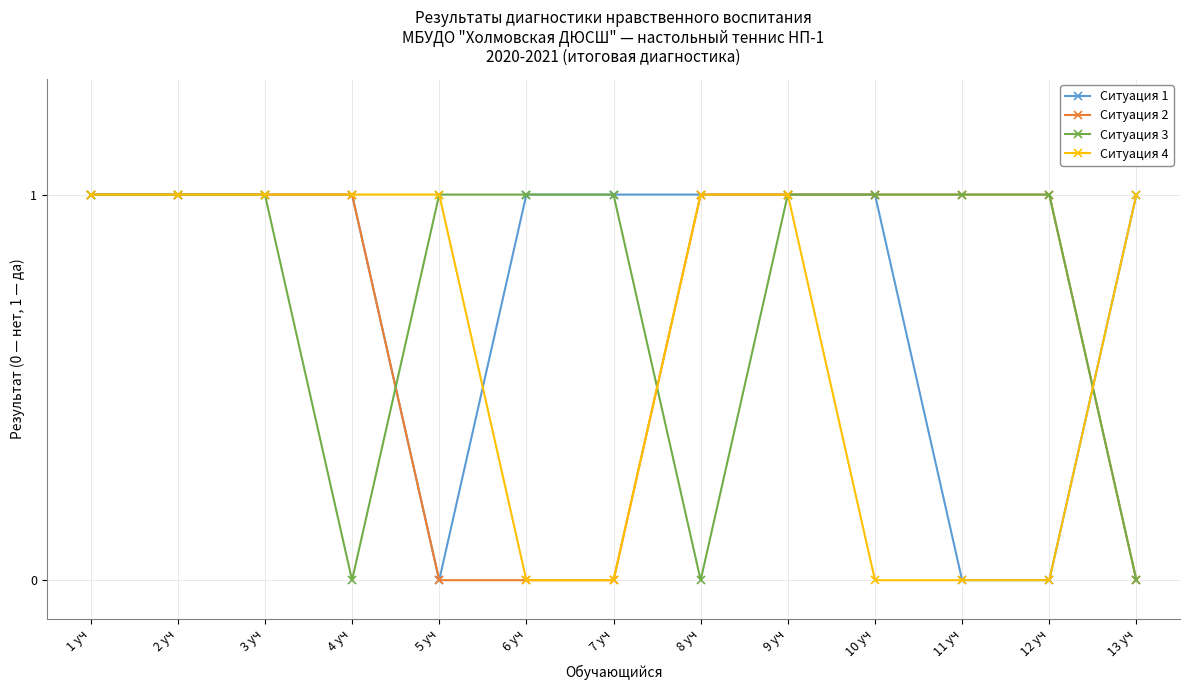

Reading left to right, transcribe all the data shown in this chart.

Ситуация 1: 1 уч=1	2 уч=1	3 уч=1	4 уч=1	5 уч=0	6 уч=1	7 уч=1	8 уч=1	9 уч=1	10 уч=1	11 уч=0	12 уч=0	13 уч=1
Ситуация 2: 1 уч=1	2 уч=1	3 уч=1	4 уч=1	5 уч=0	6 уч=0	7 уч=0	8 уч=1	9 уч=1	10 уч=1	11 уч=1	12 уч=1	13 уч=0
Ситуация 3: 1 уч=1	2 уч=1	3 уч=1	4 уч=0	5 уч=1	6 уч=1	7 уч=1	8 уч=0	9 уч=1	10 уч=1	11 уч=1	12 уч=1	13 уч=0
Ситуация 4: 1 уч=1	2 уч=1	3 уч=1	4 уч=1	5 уч=1	6 уч=0	7 уч=0	8 уч=1	9 уч=1	10 уч=0	11 уч=0	12 уч=0	13 уч=1